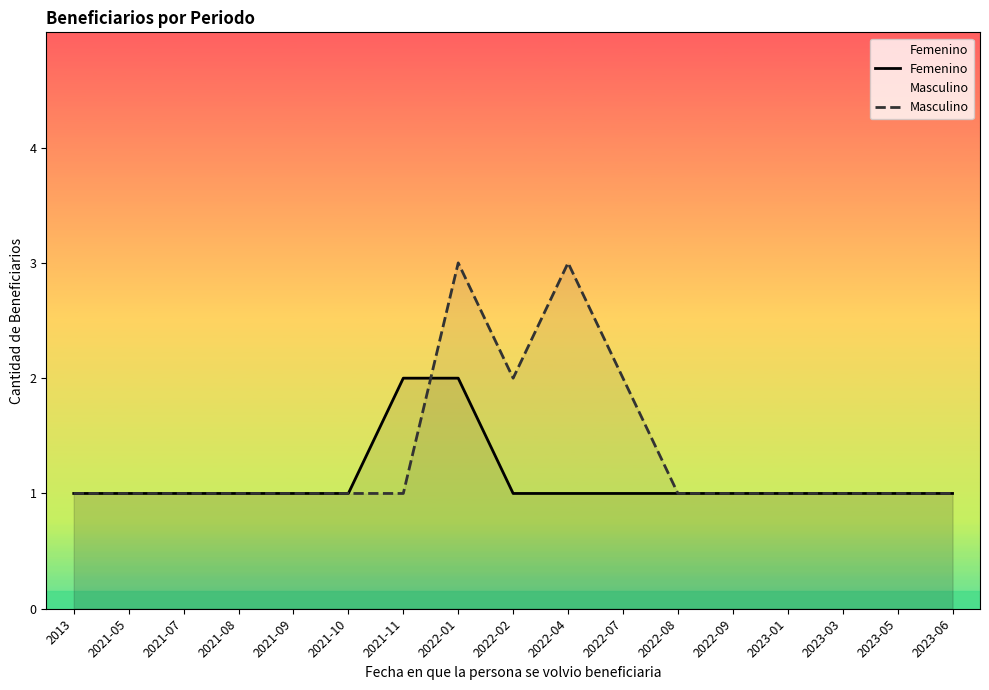

What are all the series names shown in the legend?

Femenino, Masculino